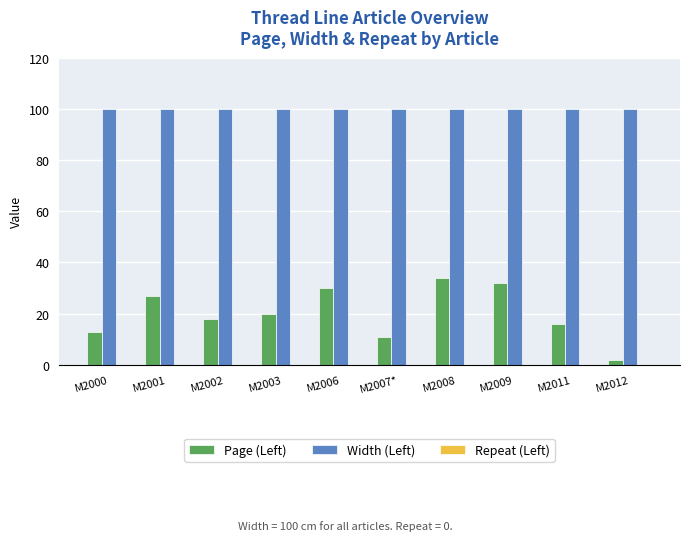

At which category is the sum across all series the highest?

M2008